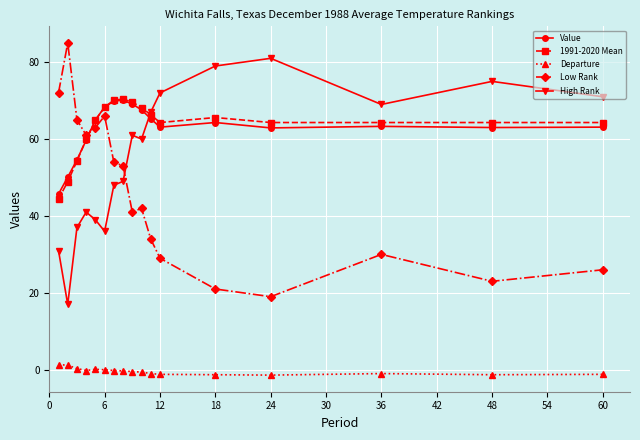

What is the value of the 1991-2020 Mean point at the 11th from the left?

66.3